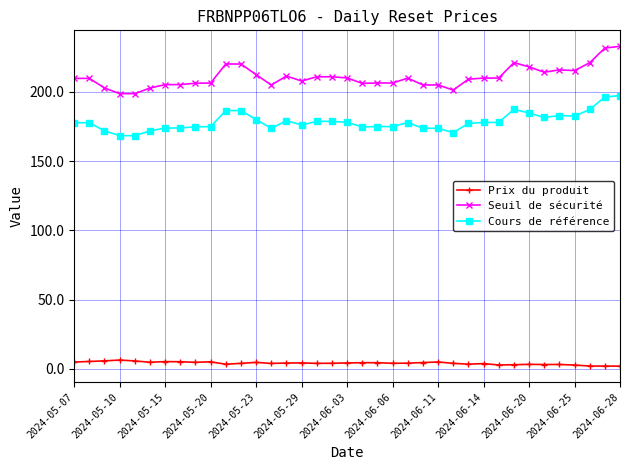

True or false: Seuil de sécurité and Prix du produit intersect in this chart.

False